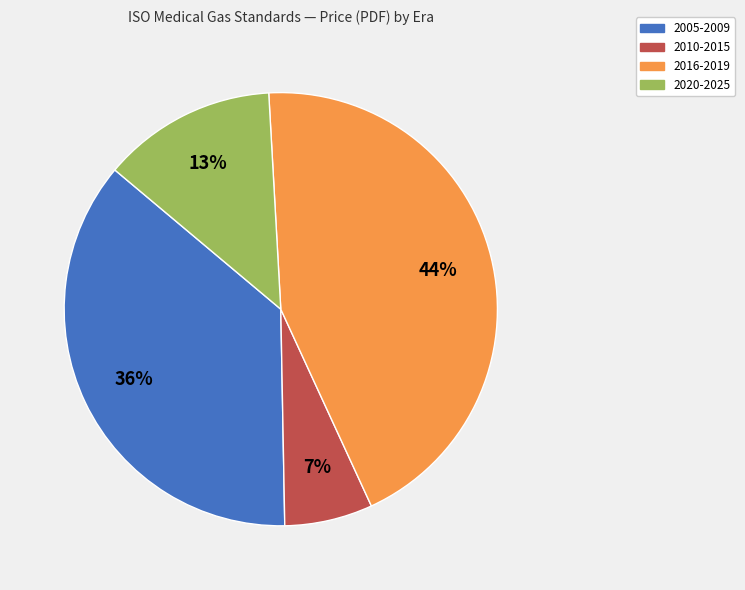

To the nearest percent, what percentage of the pie is 2016-2019?

44%